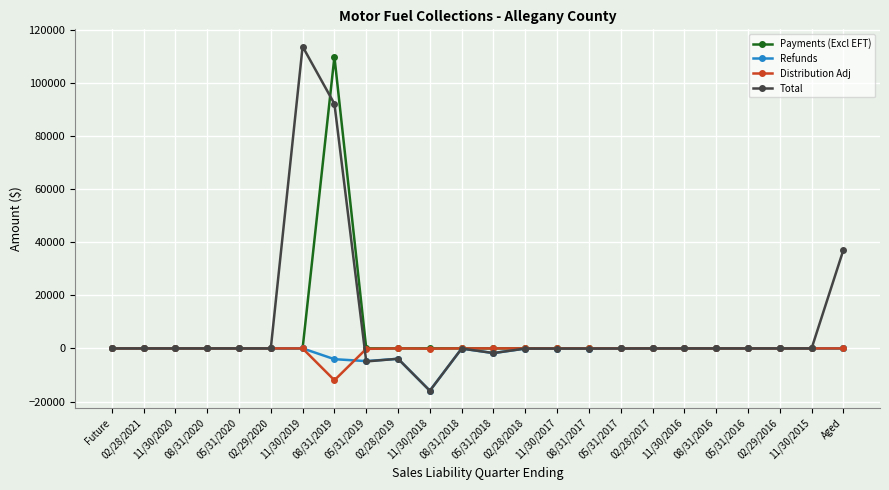

Where is Total nearest to the value 48830?

Aged